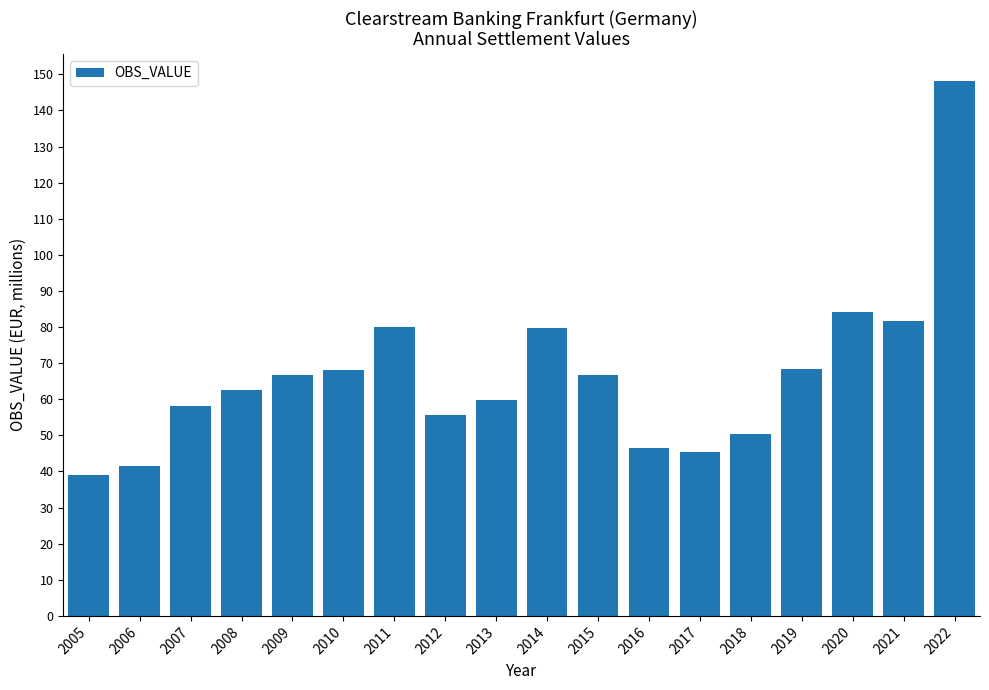

Between 2011 and 2018, which is larger?

2011